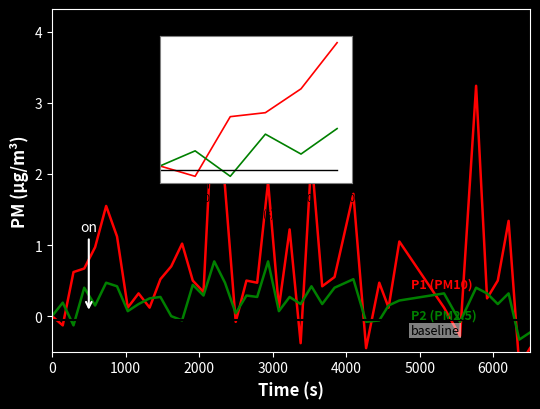

How many lines are shown in the chart?

3